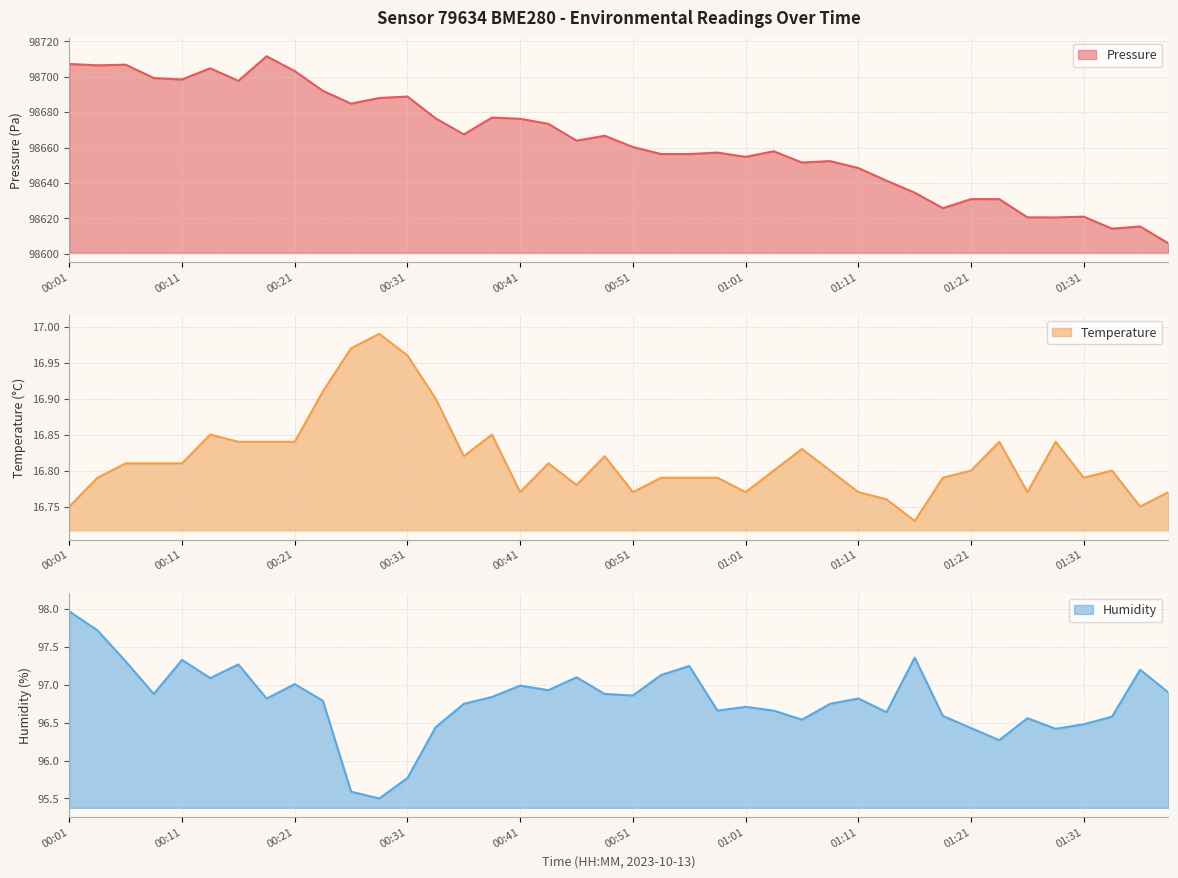

What is the label of the 13th point from the right?

01:09